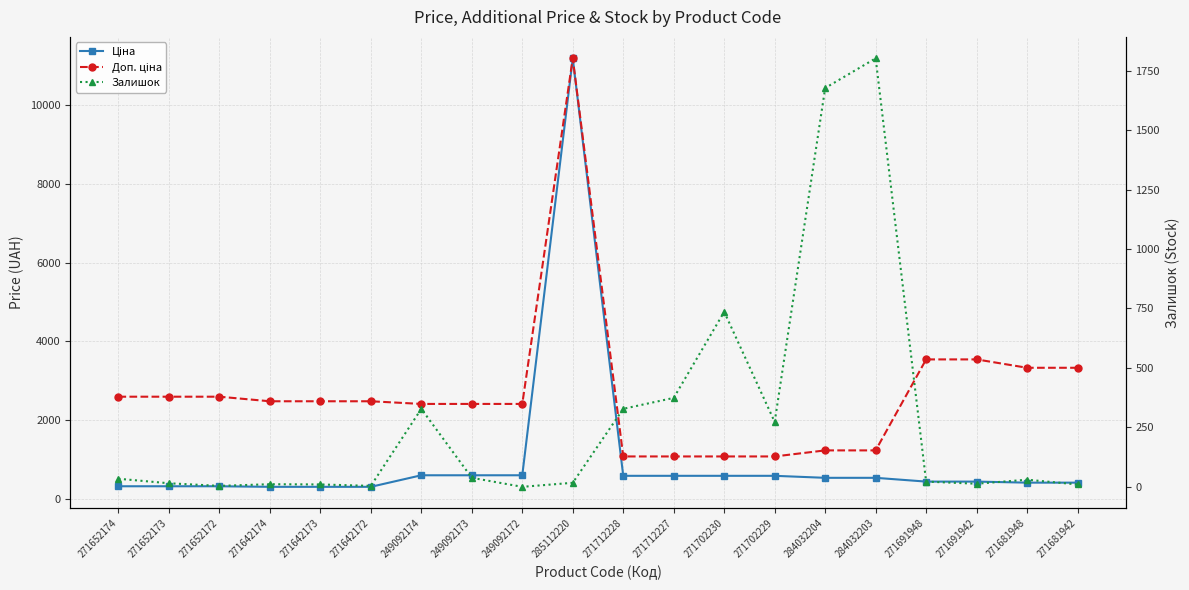

Which series changed the most between 271642174 and 271681948?

Доп. ціна